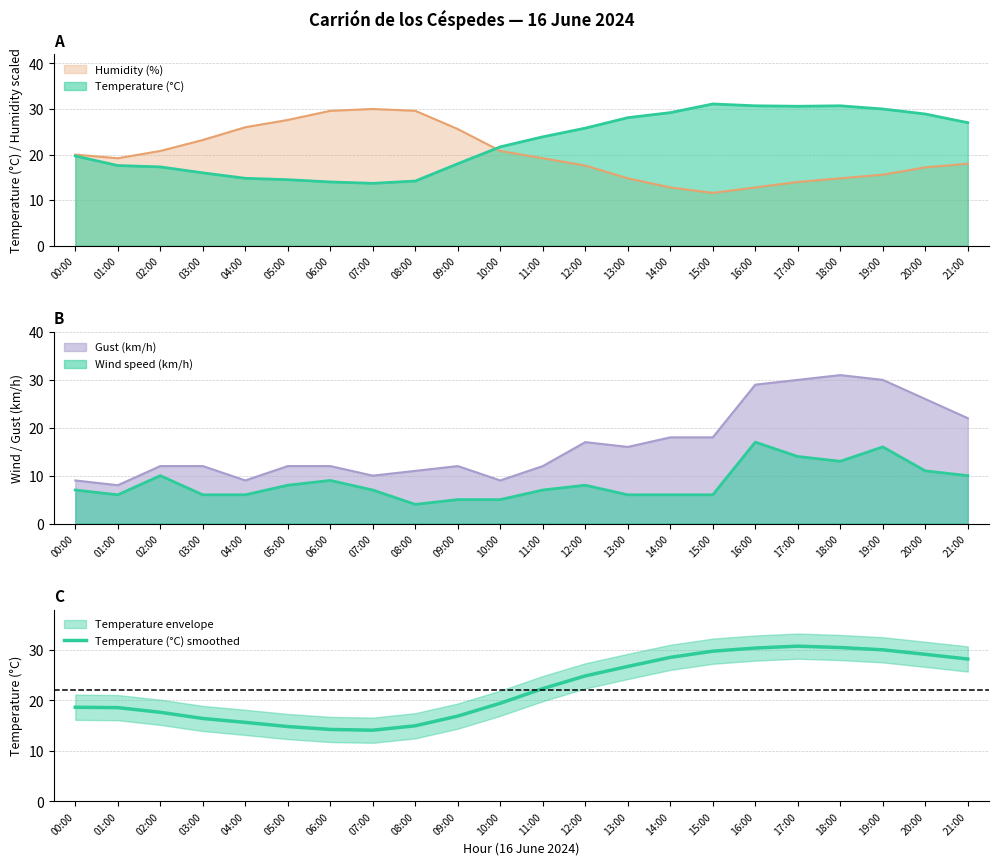

What is the change in value from 05:00 to 07:00?

-0.7